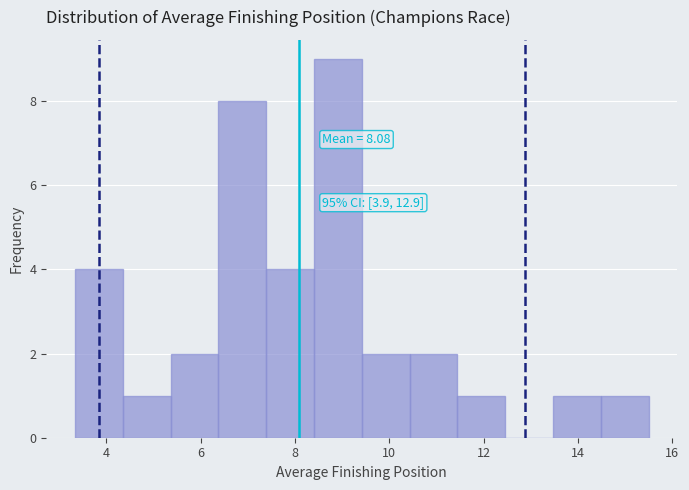

Which range on the x-axis has the tallest bar?

8.4 to 9.4